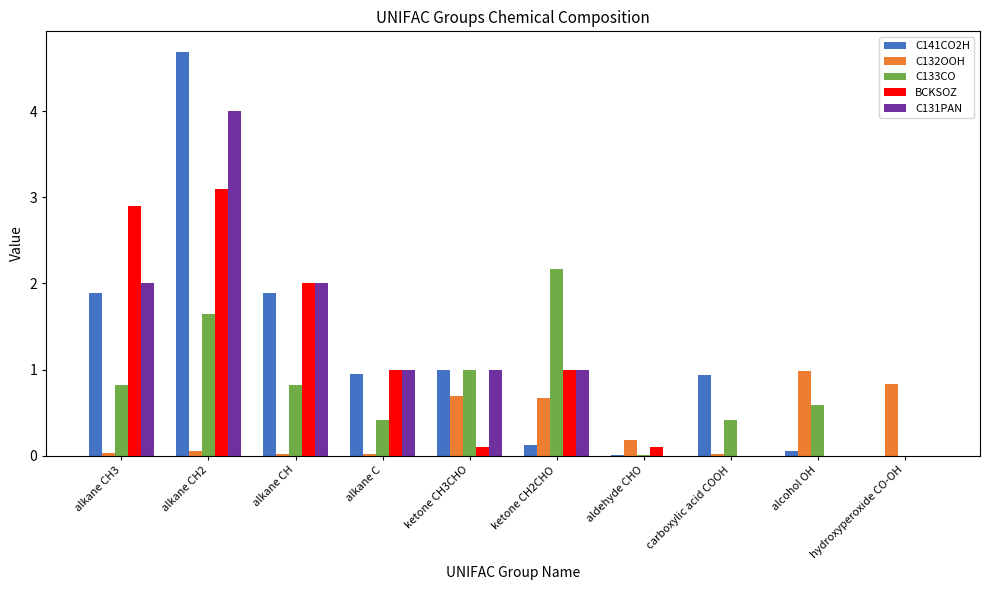

What is the spread (max minus min) of values at ketone CH3CHO?

0.9